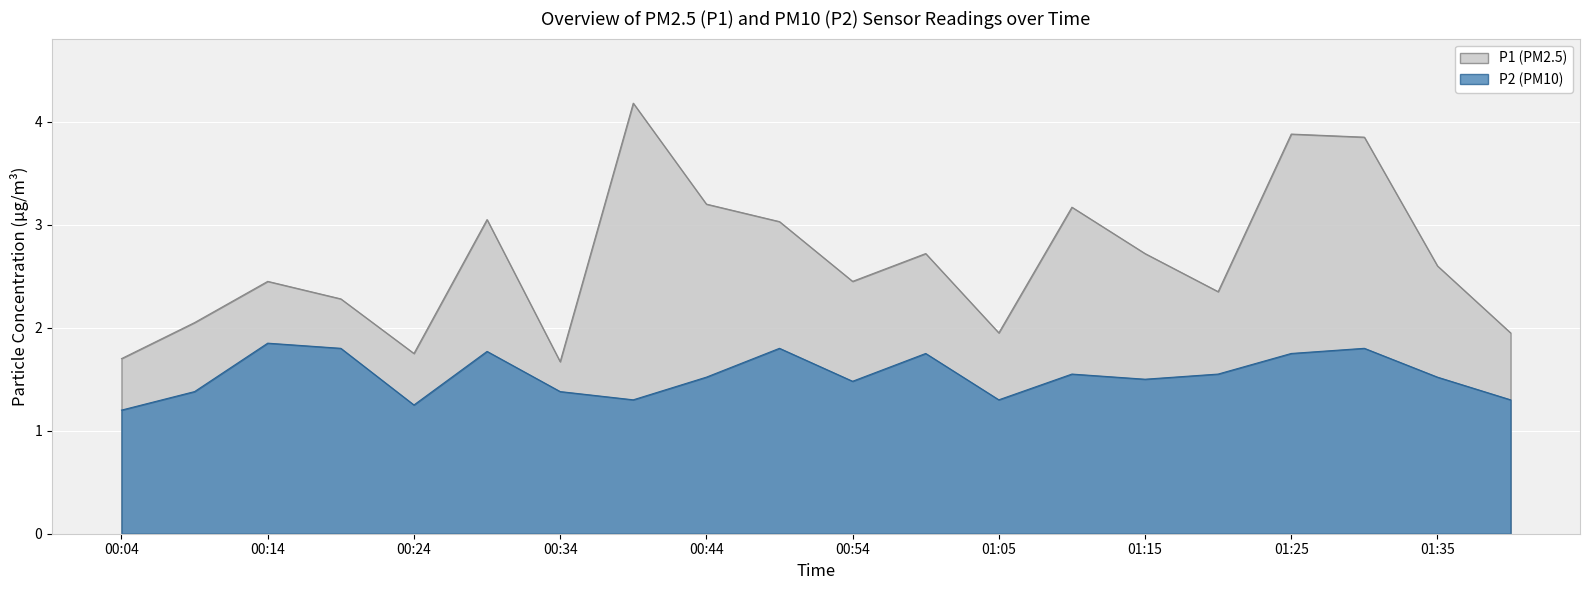

True or false: P1 and P2 cross at least once.

False